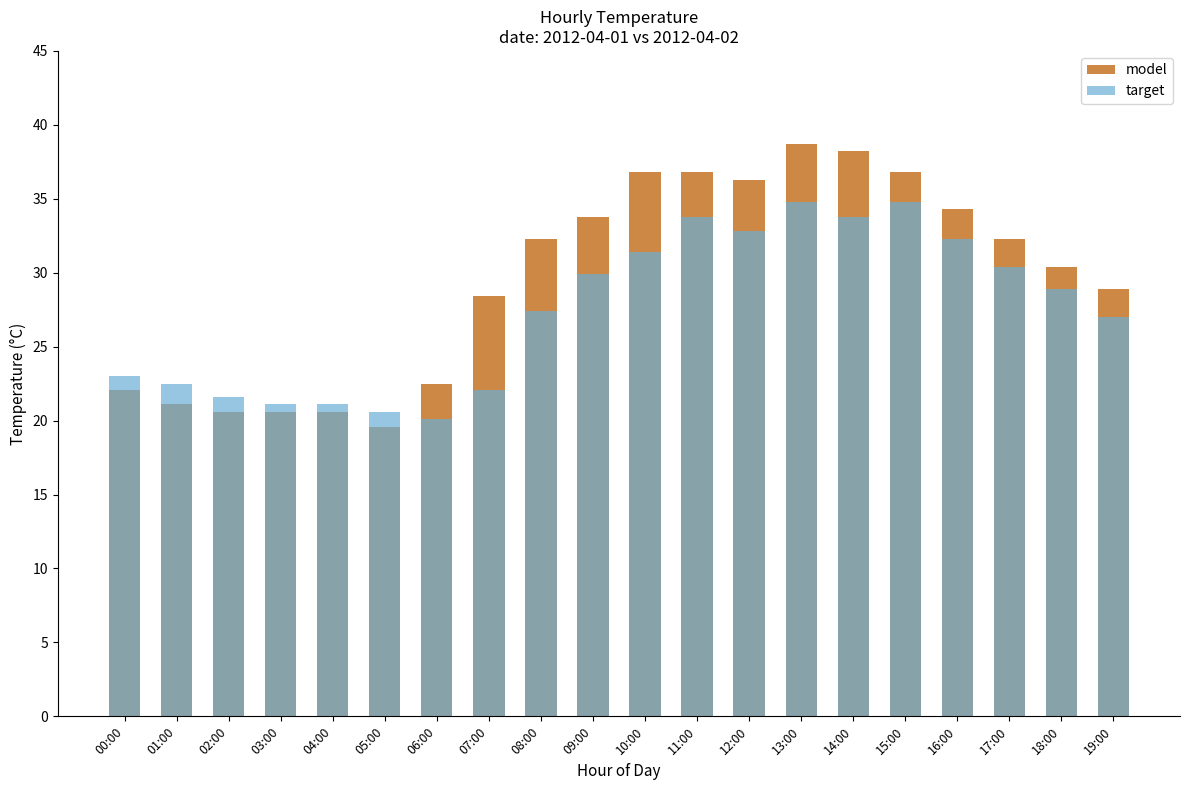

What are all the series names shown in the legend?

model, target